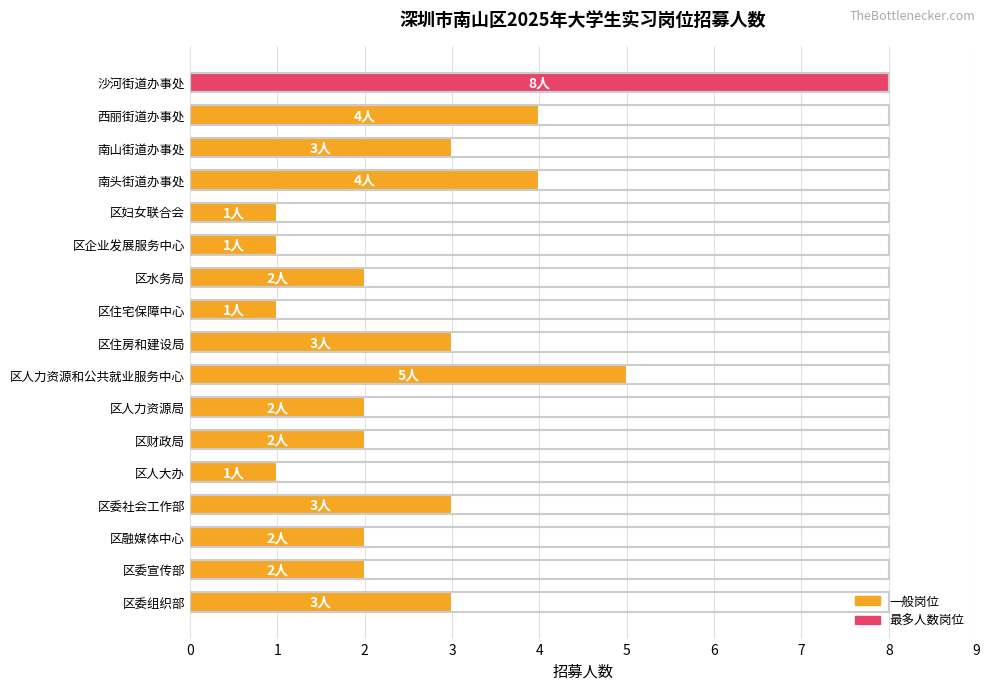

Reading top to bottom, what are all the values shown in this chart?

沙河街道办事处=8	西丽街道办事处=4	南山街道办事处=3	南头街道办事处=4	区妇女联合会=1	区企业发展服务中心=1	区水务局=2	区住宅保障中心=1	区住房和建设局=3	区人力资源和公共就业服务中心=5	区人力资源局=2	区财政局=2	区人大办=1	区委社会工作部=3	区融媒体中心=2	区委宣传部=2	区委组织部=3